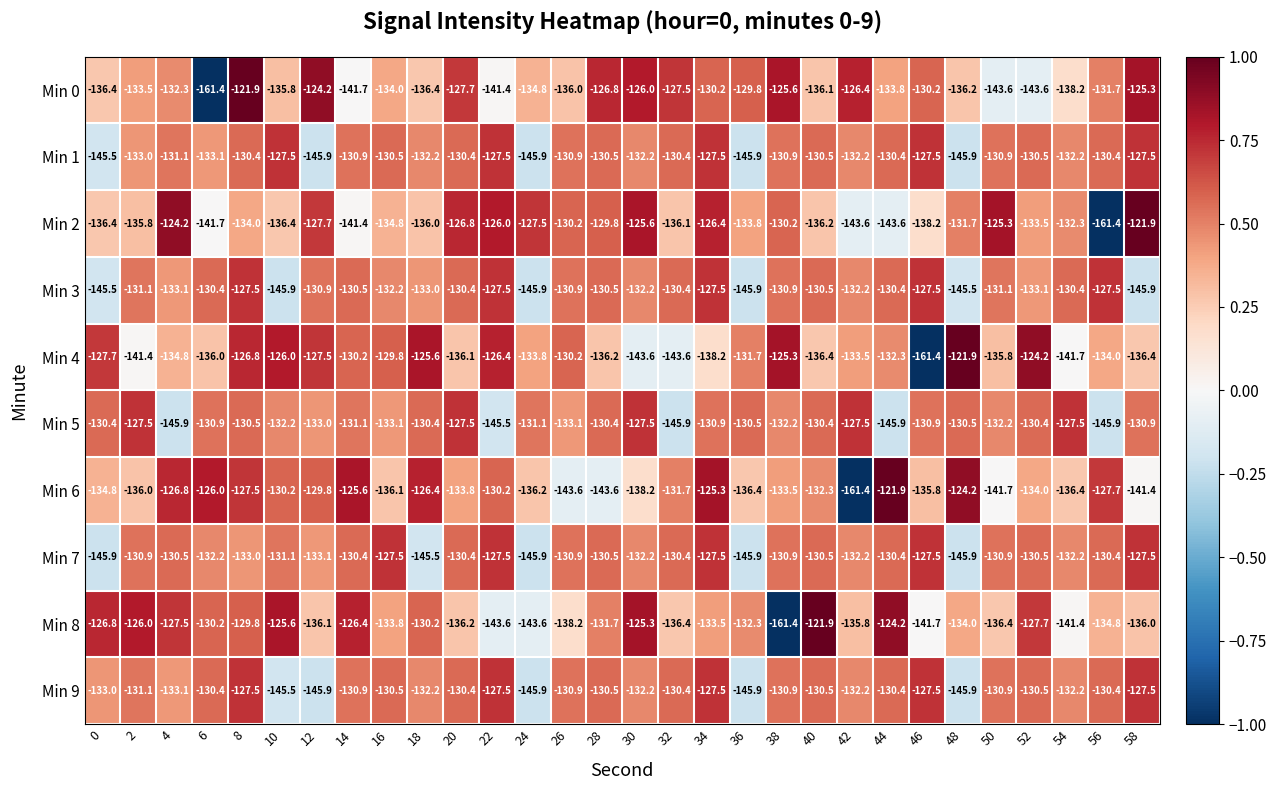

Count the number of data series in this chart.

10